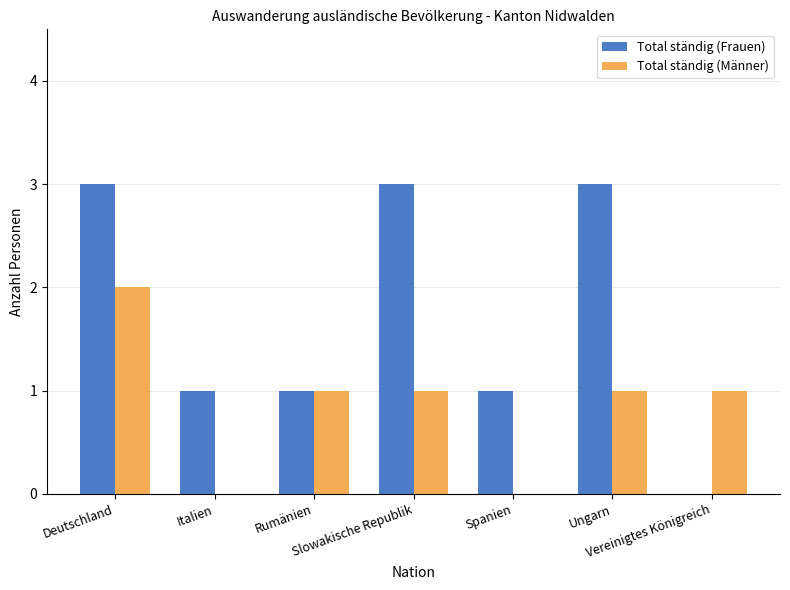

Reading right to left, what are all the values shown in this chart?

Total ständig (Frauen): Vereinigtes Königreich=0	Ungarn=3	Spanien=1	Slowakische Republik=3	Rumänien=1	Italien=1	Deutschland=3
Total ständig (Männer): Vereinigtes Königreich=1	Ungarn=1	Spanien=0	Slowakische Republik=1	Rumänien=1	Italien=0	Deutschland=2